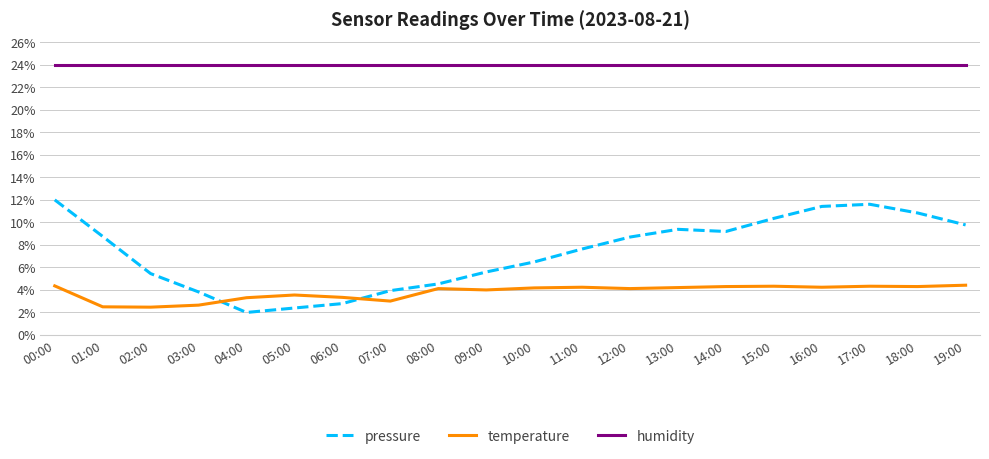

The temperature series shows 7.1 at 13:00. True or false?

False